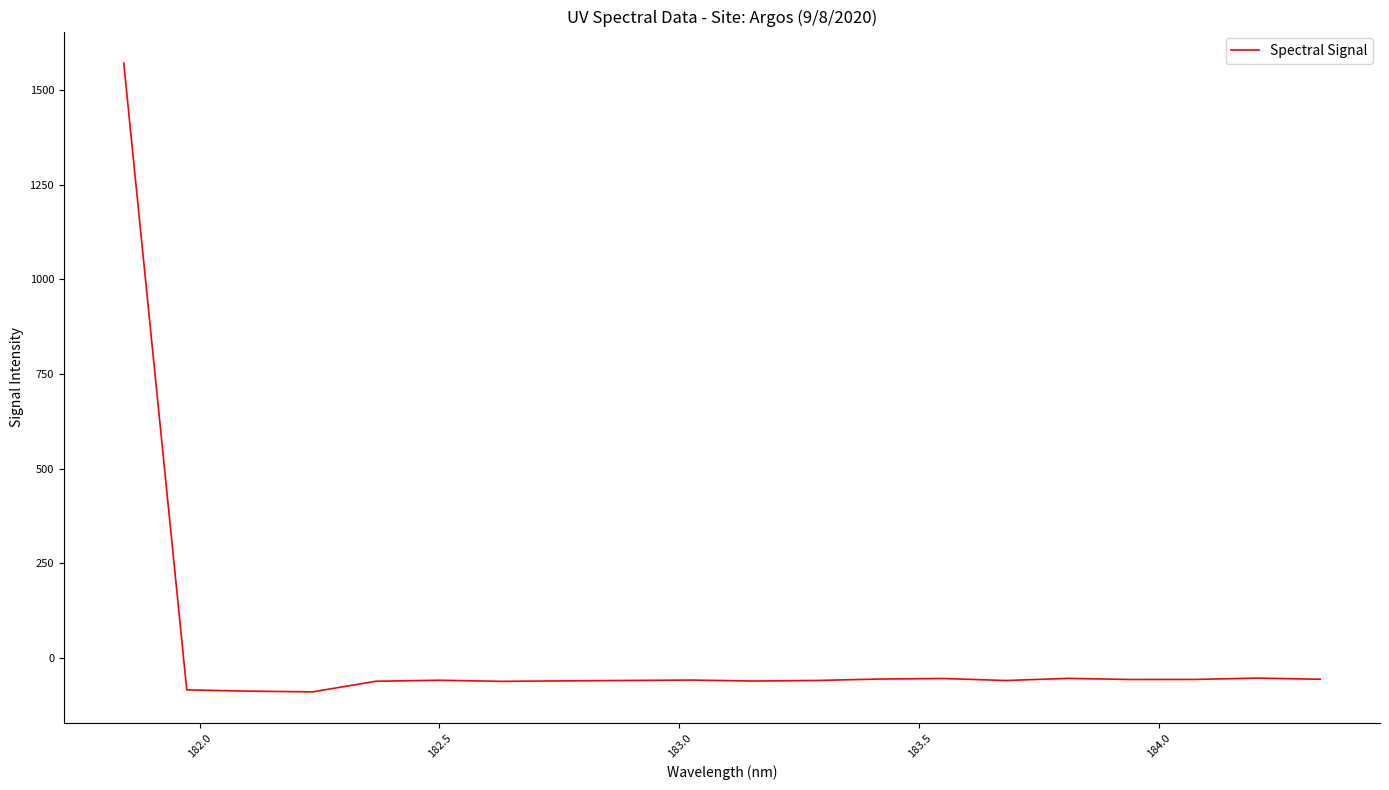

What is the smallest value displayed?

-90.5